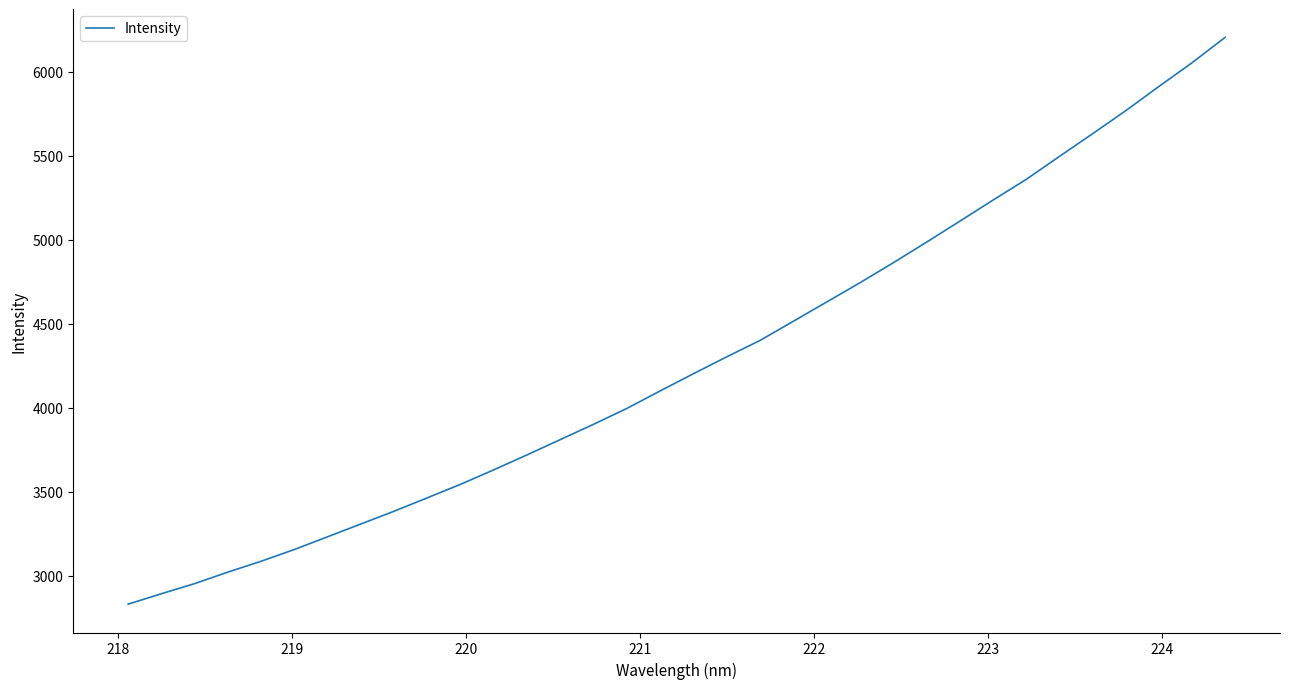

What is the maximum value shown in the chart?

6203.3